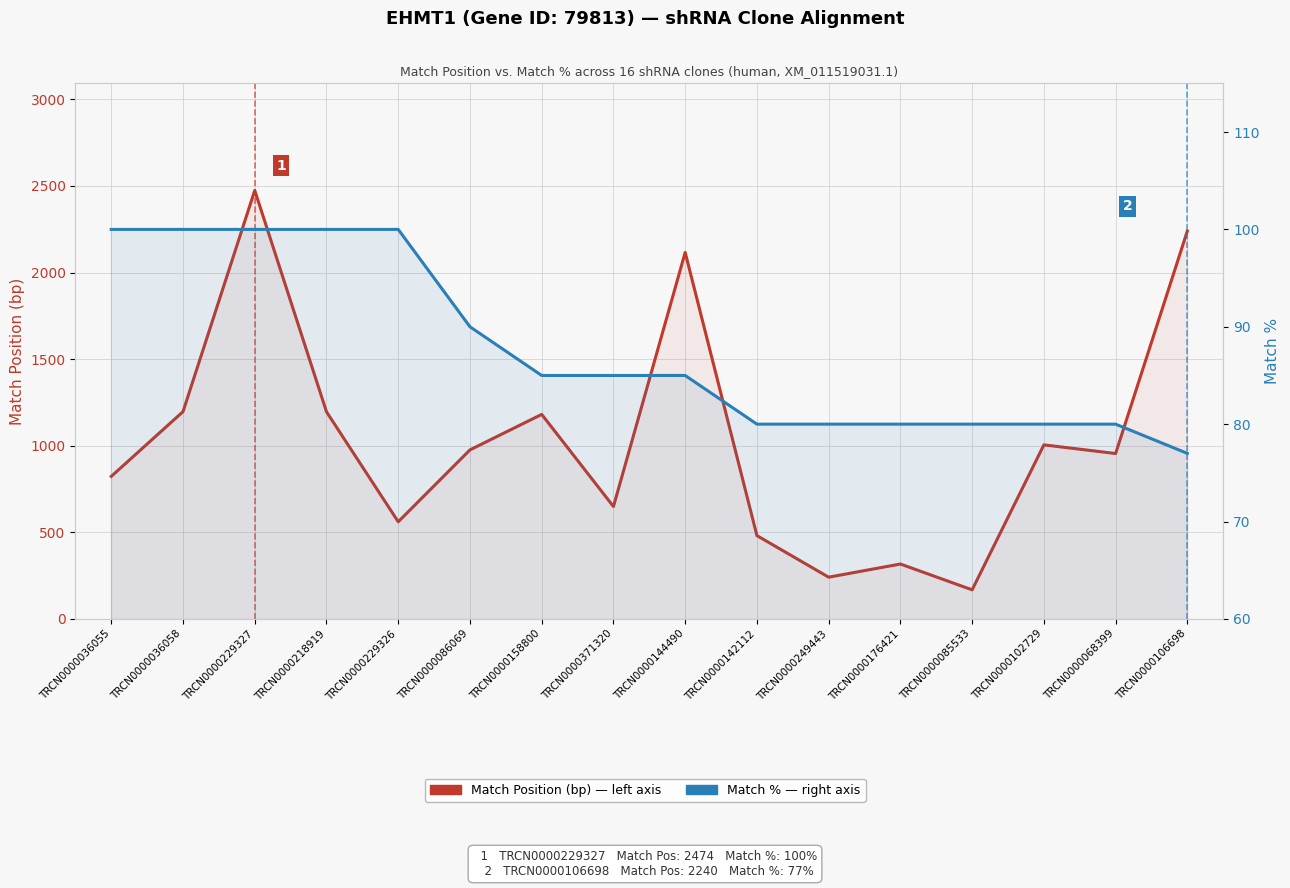

What is the difference between the maximum and second lowest values in the Match % series?

20